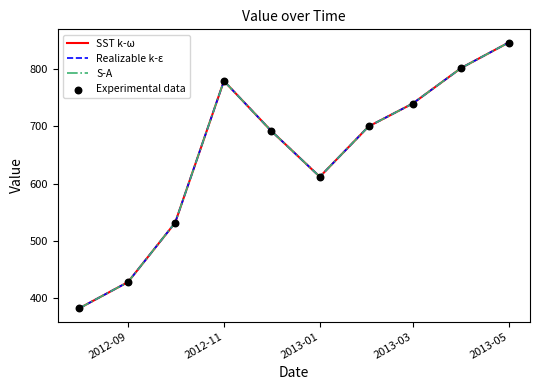

Which series has the largest total across all categories?

SST k-ω